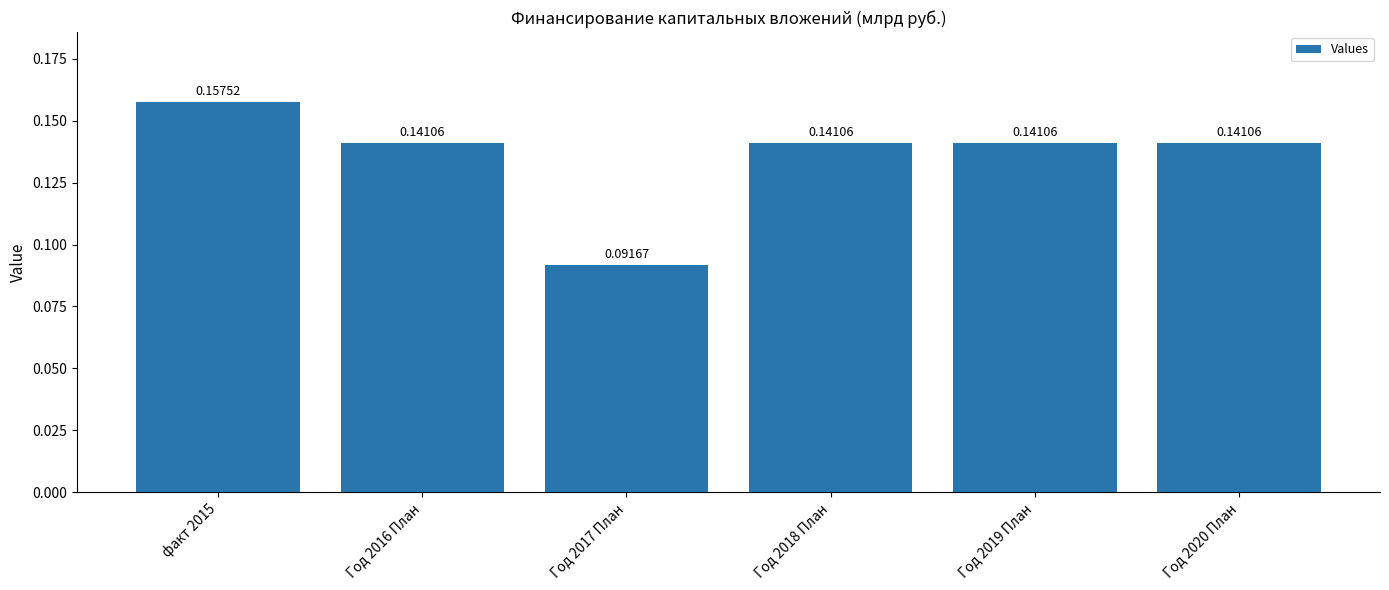

What is the sum of the values at Год 2019 План and Год 2016 План?

0.3